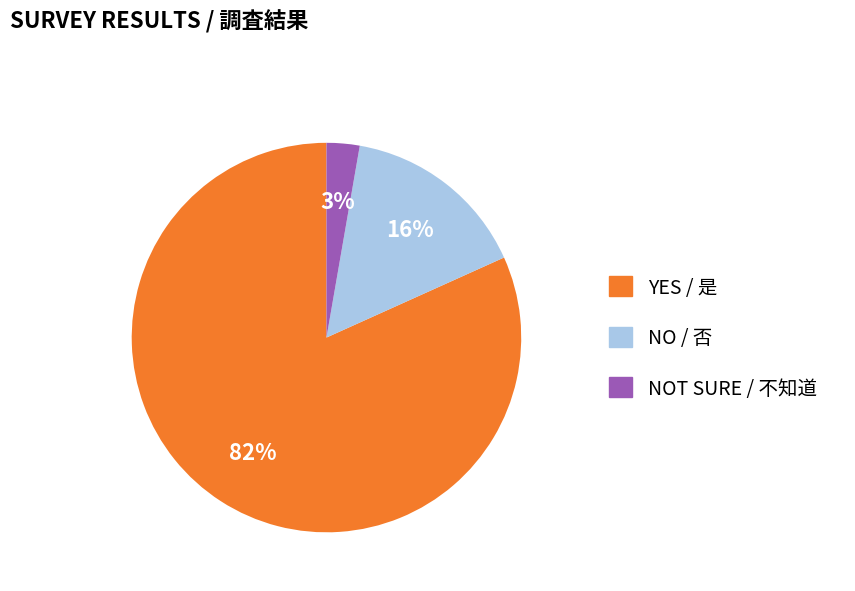

To the nearest percent, what is the average slice percentage?

33%